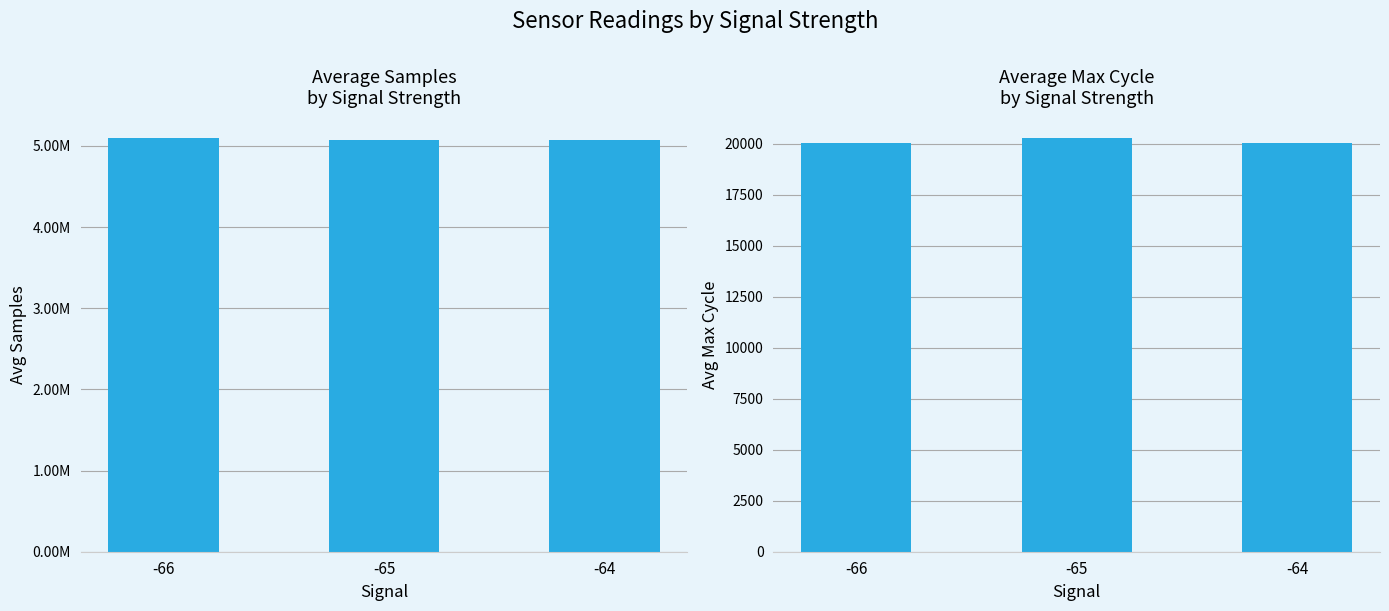

Reading left to right, transcribe all the data shown in this chart.

Samples: 5092477.0	5066917.2	5069708.6
Max_cycle: 20016.0	20261.0	20055.7